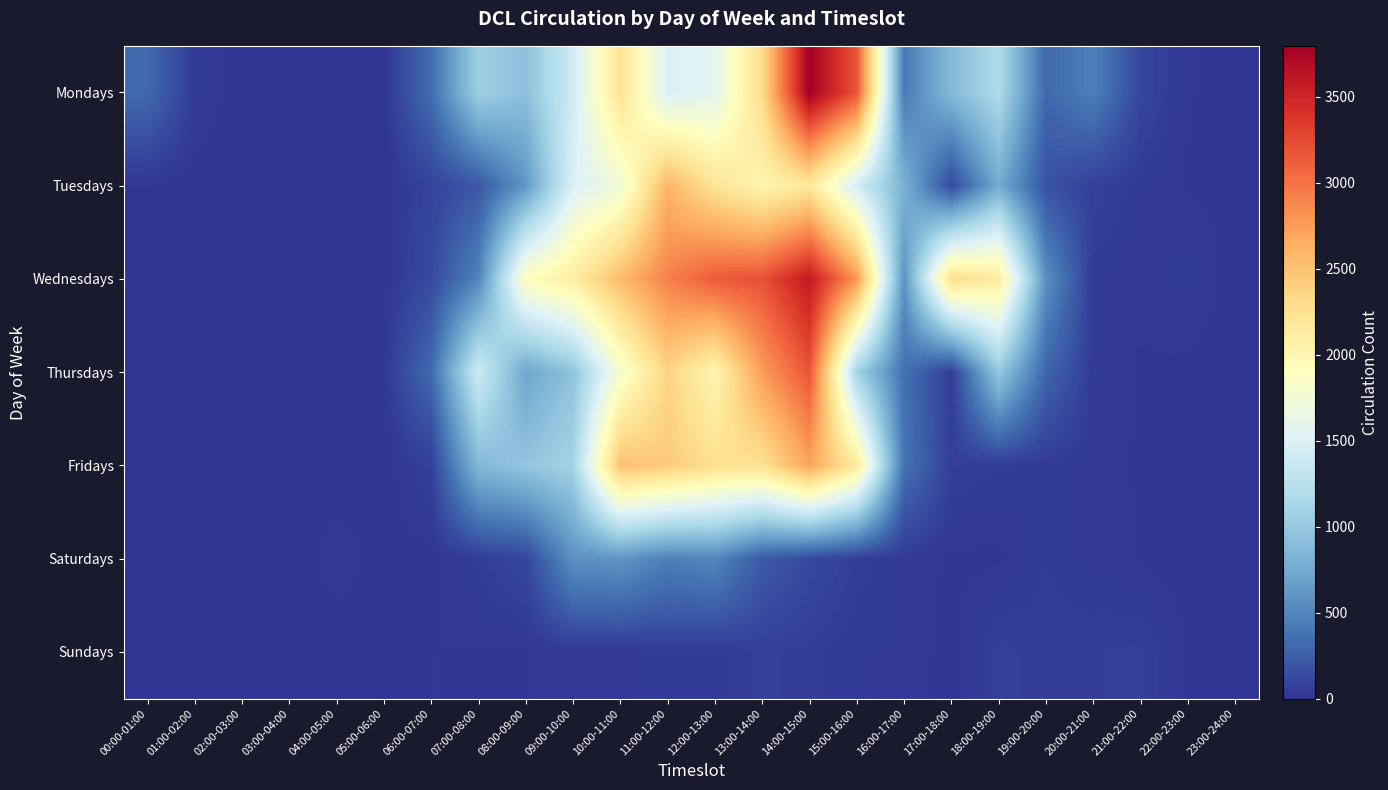

Which label corresponds to the smallest value in the chart?

02:00-03:00